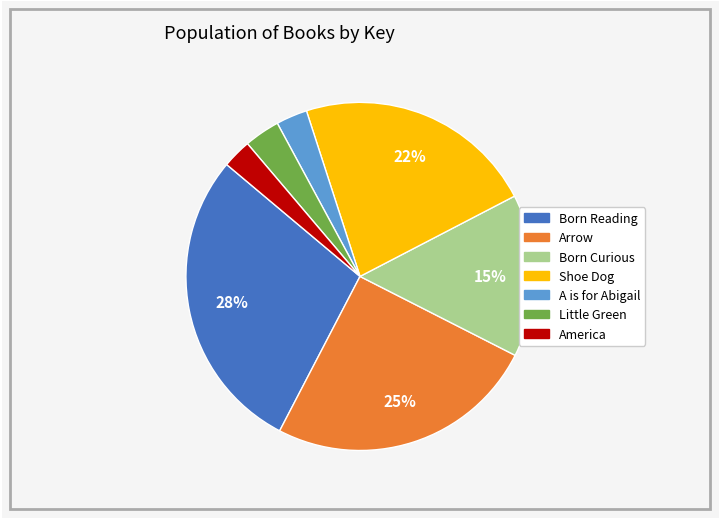

To the nearest percent, what is the combined percentage of Born Reading and A is for Abigail?

31%